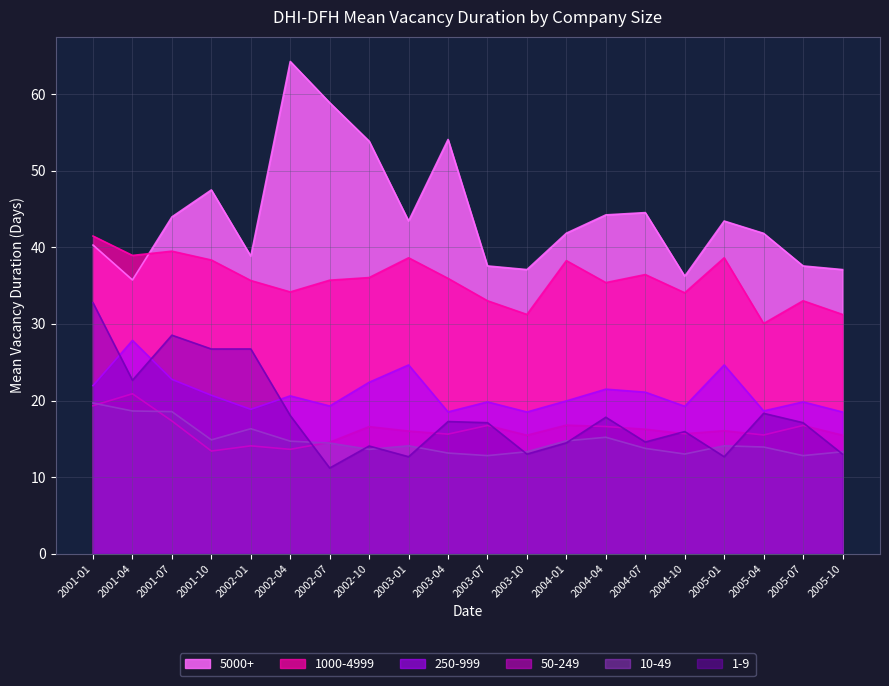

The 1-9 series shows 36.3 at 2002-01. True or false?

False